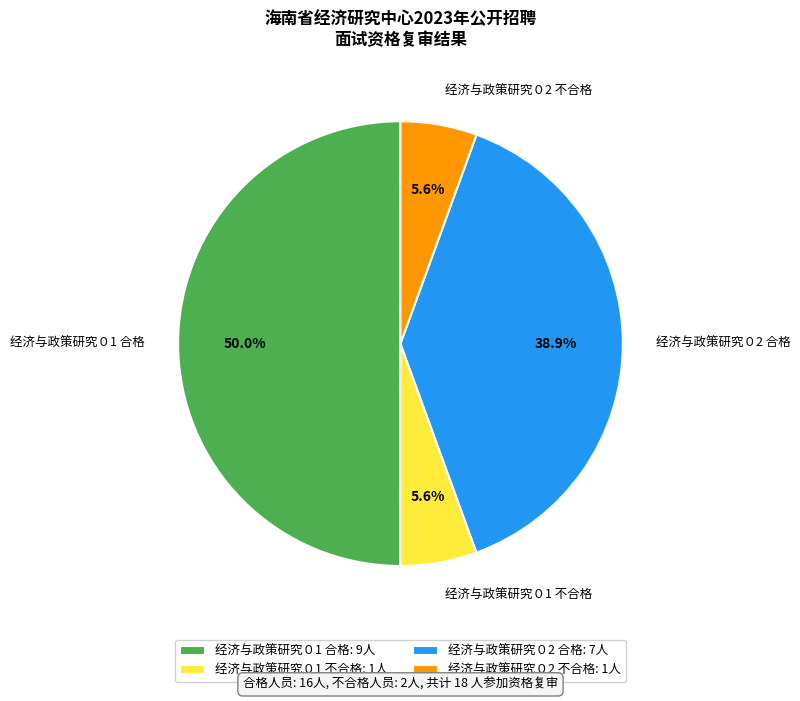

Is 经济与政策研究０2 不合格 the majority of the pie?

No